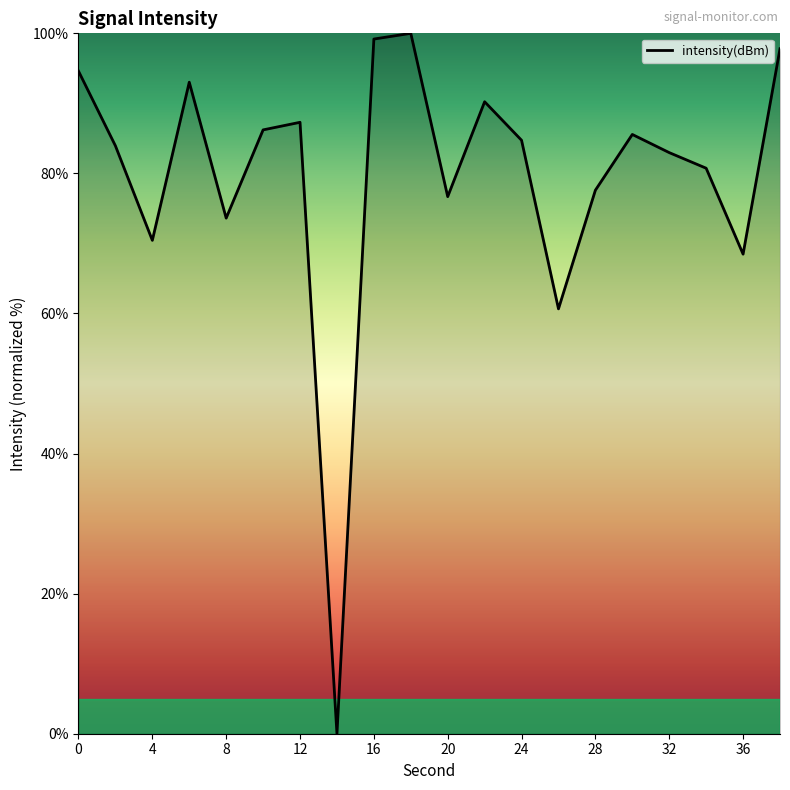

Is this an area chart (filled region under the line)?

No